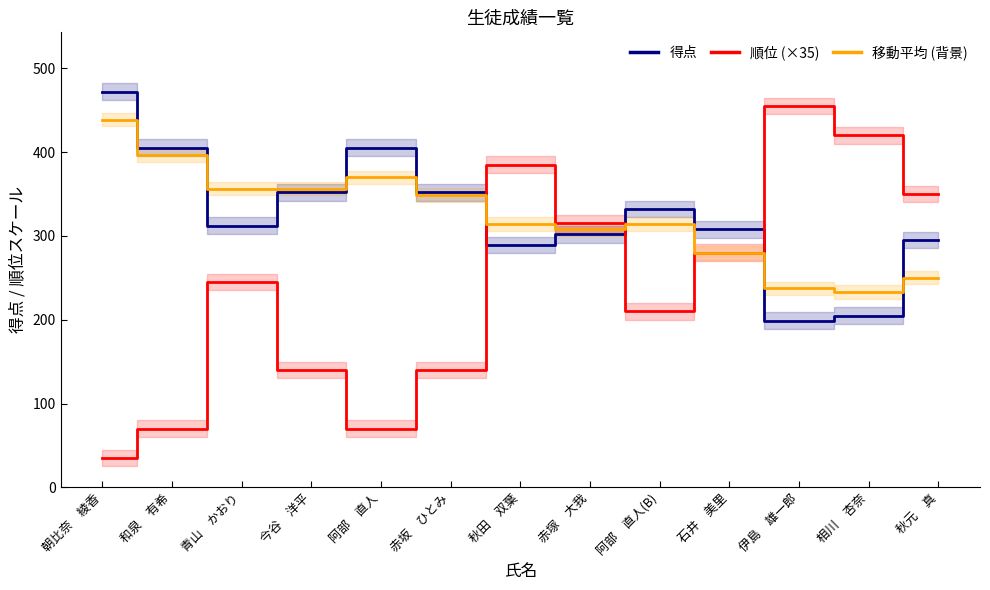

How many interior local valleys does the 得点 series have?

3